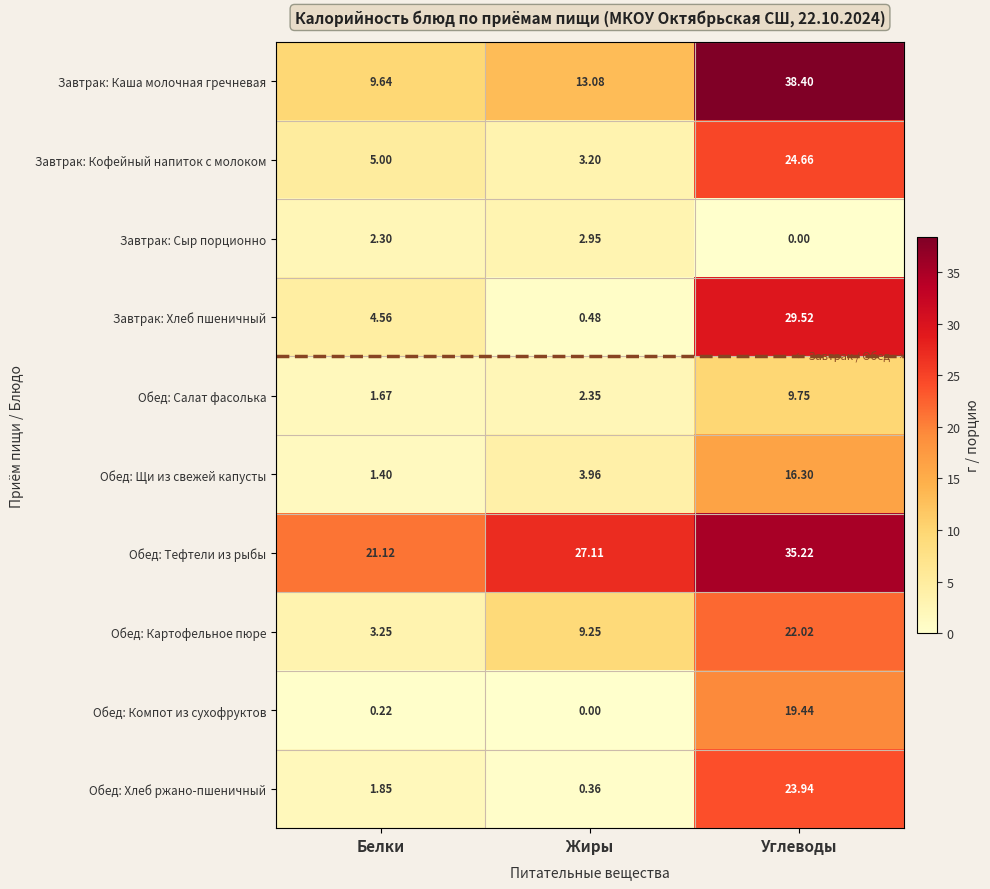

List the series in order of their peak value, lowest first.

Завтрак: Сыр порционно, Обед: Салат фасолька, Обед: Щи из свежей капусты, Обед: Компот из сухофруктов, Обед: Картофельное пюре, Обед: Хлеб ржано-пшеничный, Завтрак: Кофейный напиток с молоком, Завтрак: Хлеб пшеничный, Обед: Тефтели из рыбы, Завтрак: Каша молочная гречневая